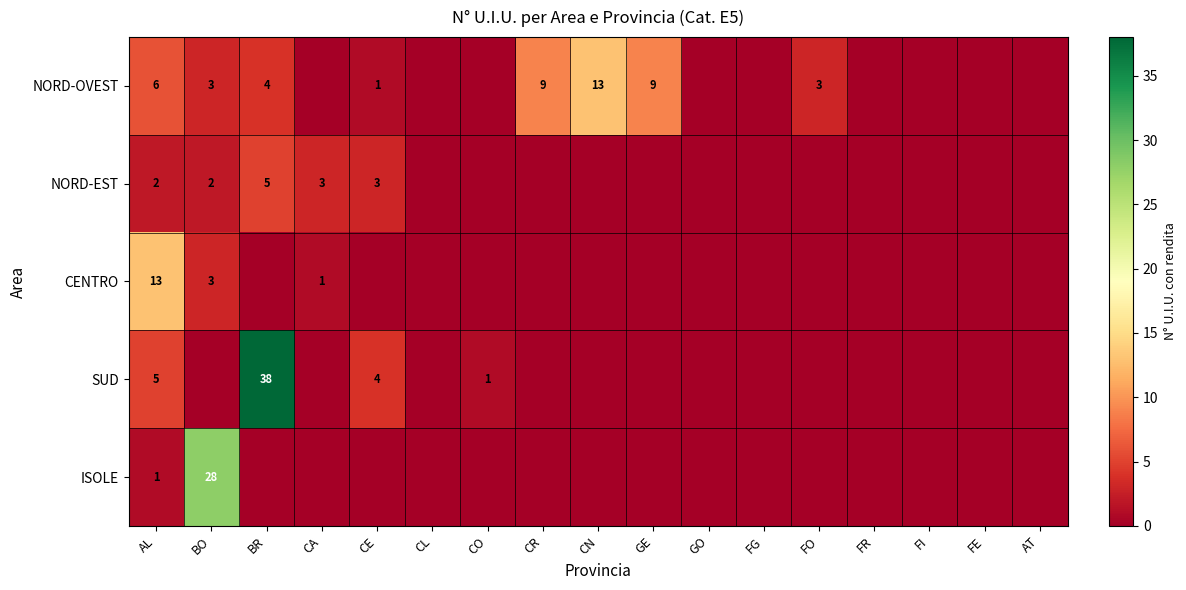

The NORD-OVEST series shows 1 at CE. True or false?

True